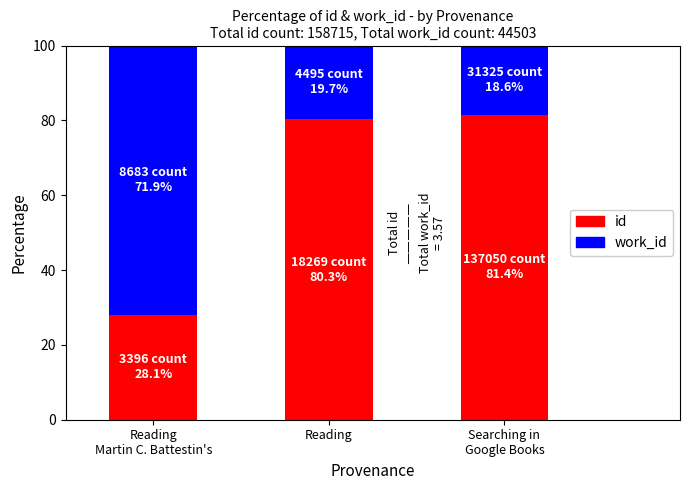

How many bars are there in total?

3